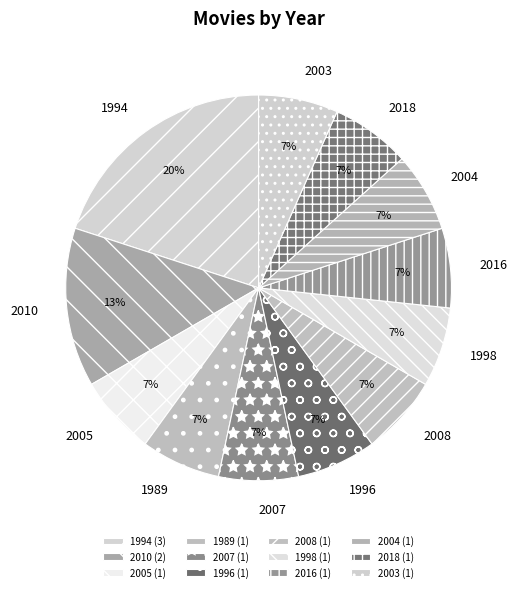

What is the ratio of the value at 2018 to the value at 2008?

1.0